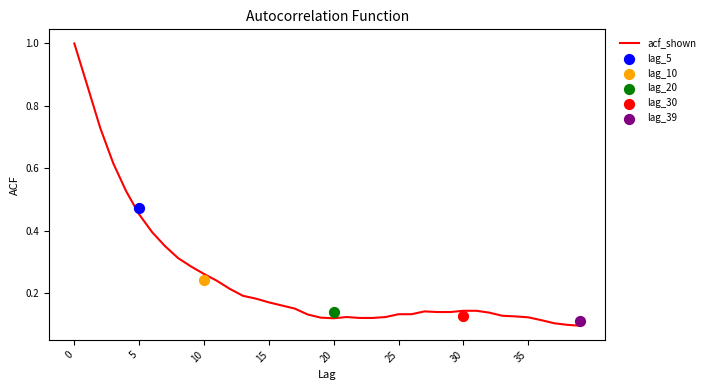

Between 38 and 33, which is larger?

33